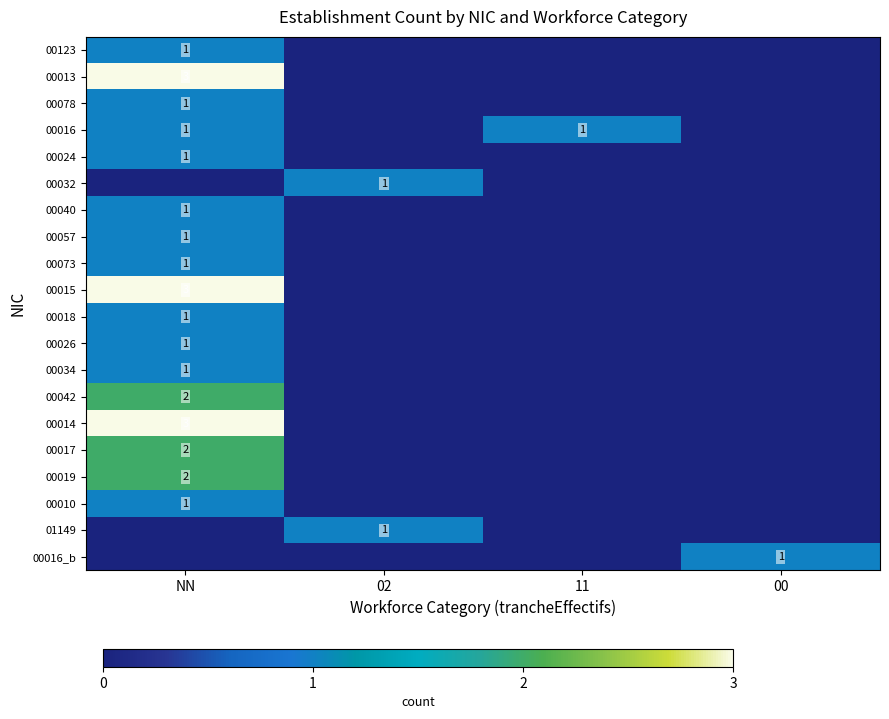

True or false: 00016_b has a value of 2 at 00.

False